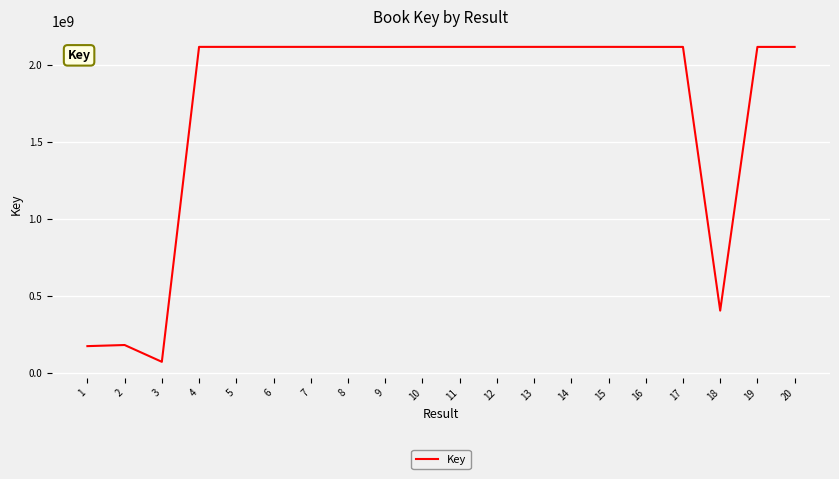

What is the sum of the values at 9 and 3?

2190184246